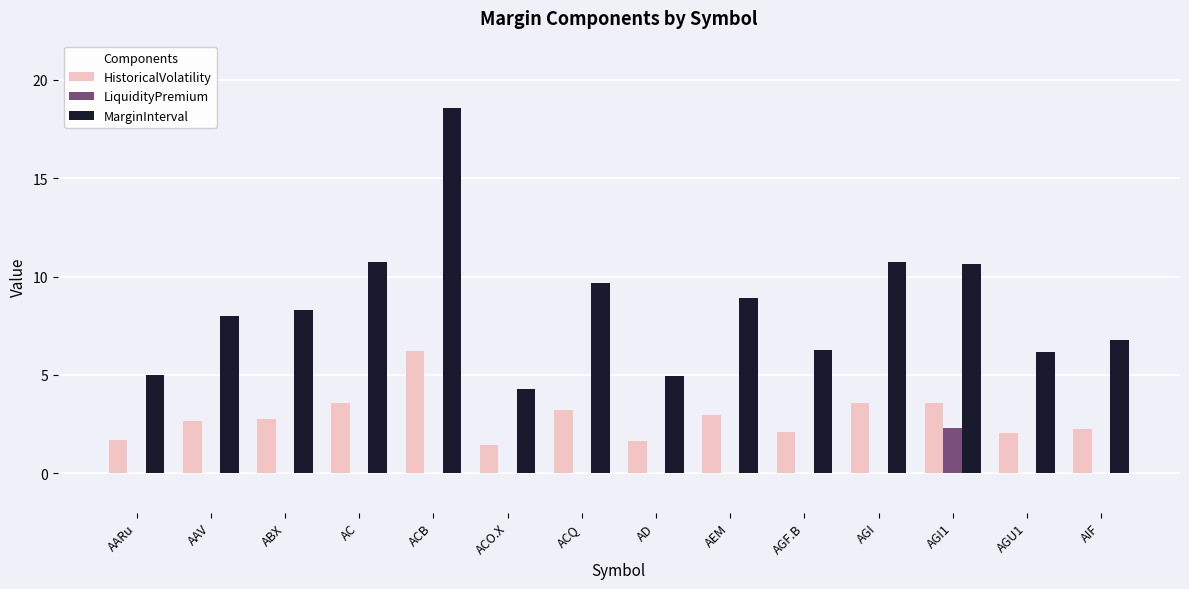

Is it true that LiquidityPremium equals -1.5 at ACO.X?

False